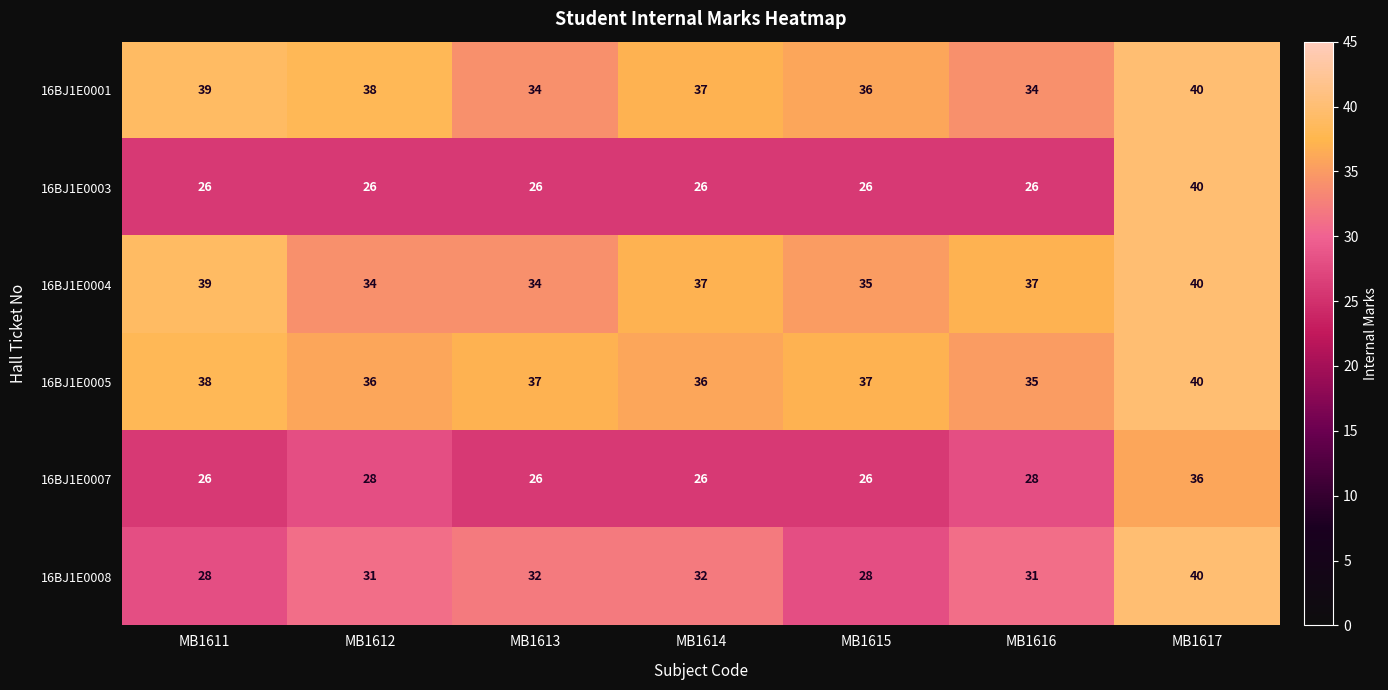

At how many categories does at least one series exceed 35?

7